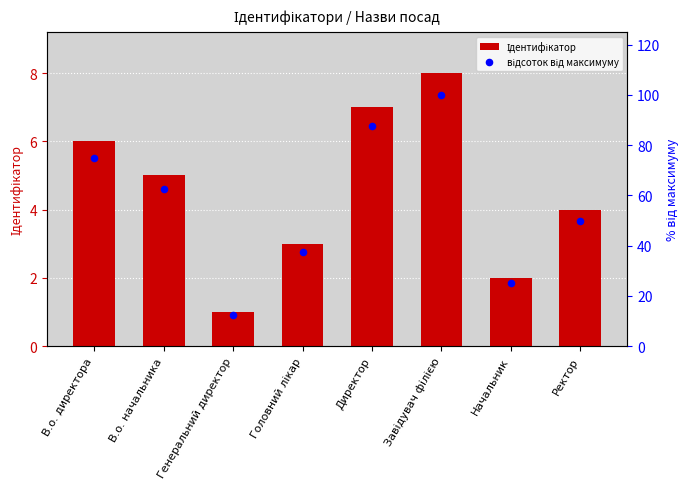

Is the value of Ідентифікатор at Головний лікар greater than the value of відсоток від максимуму at Завідувач філією?

No